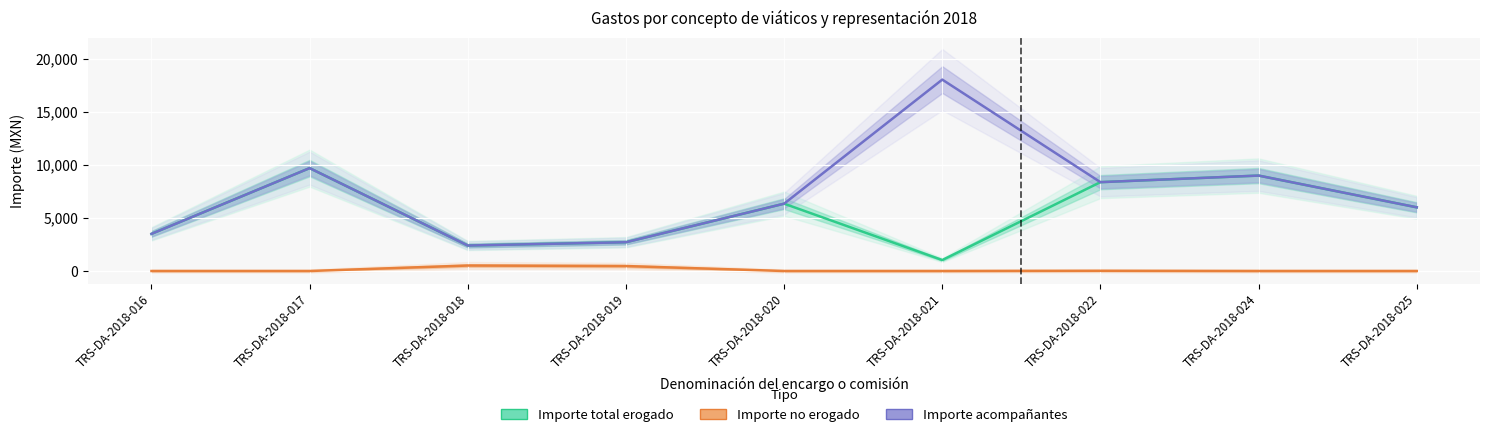

The value of Importe acompañantes at TRS-DA-2018-024 is 8990.1. True or false?

True